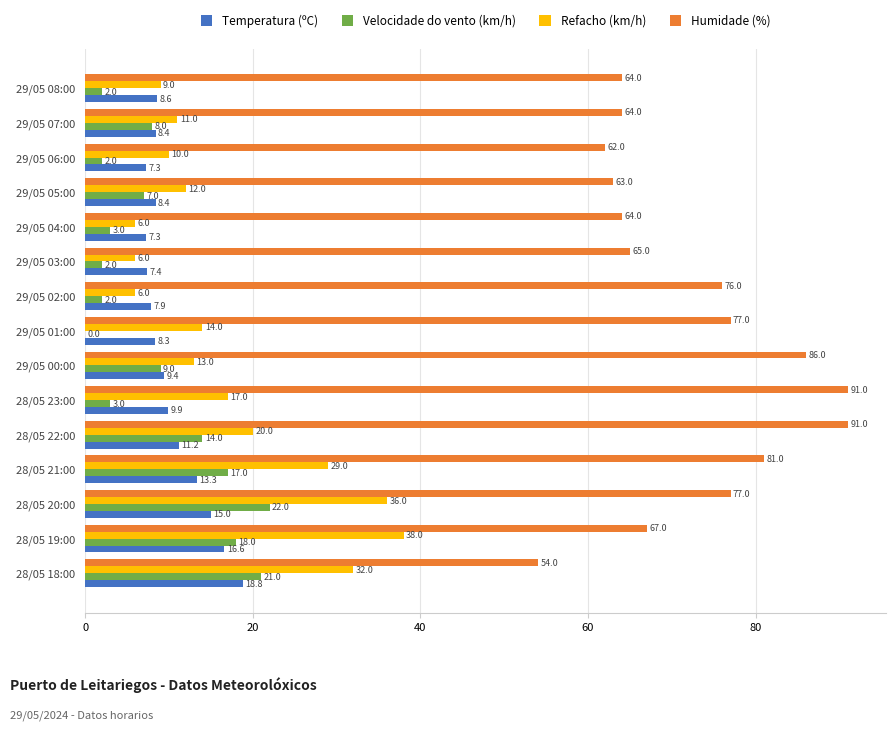

The value of Humidade (%) at 28/05 21:00 is 18.5. True or false?

False